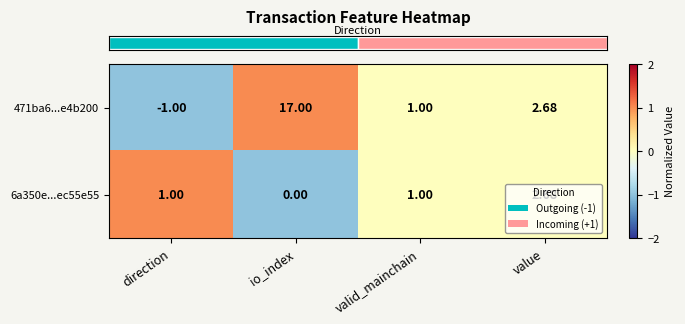

Between io_index and valid_mainchain, which series saw the biggest shift?

471ba6...e4b200